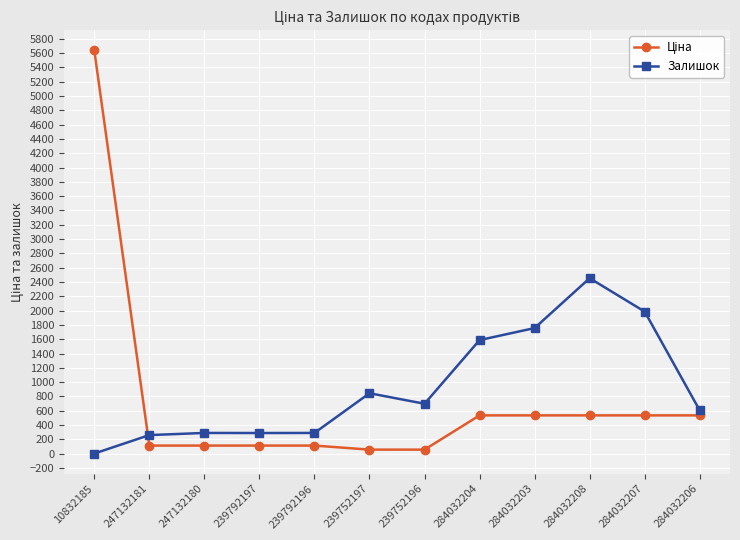

At how many categories does at least one series exceed 2347?

2